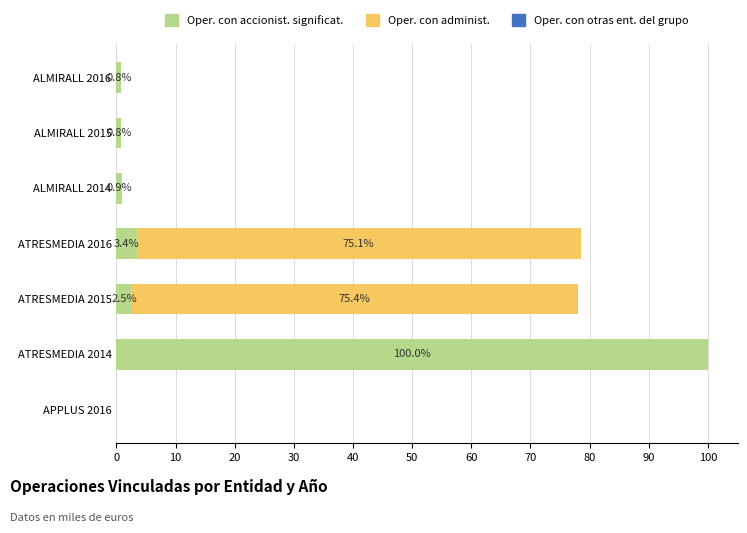

What value does the Oper. con accionist. significat. series have at ATRESMEDIA 2015?

2.5